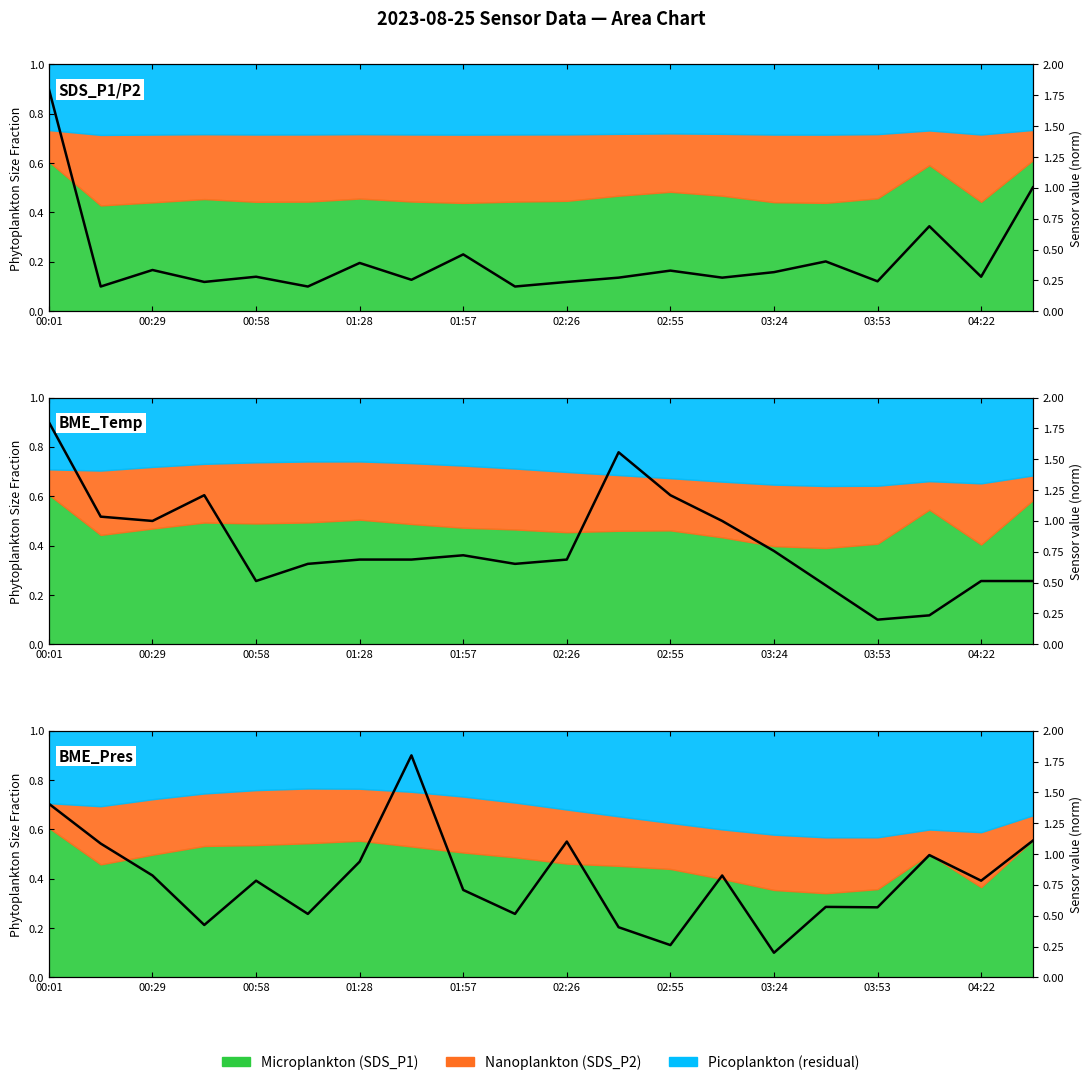

What is the sum of the BME280_temperature values at 02:11 and 01:28?

0.7